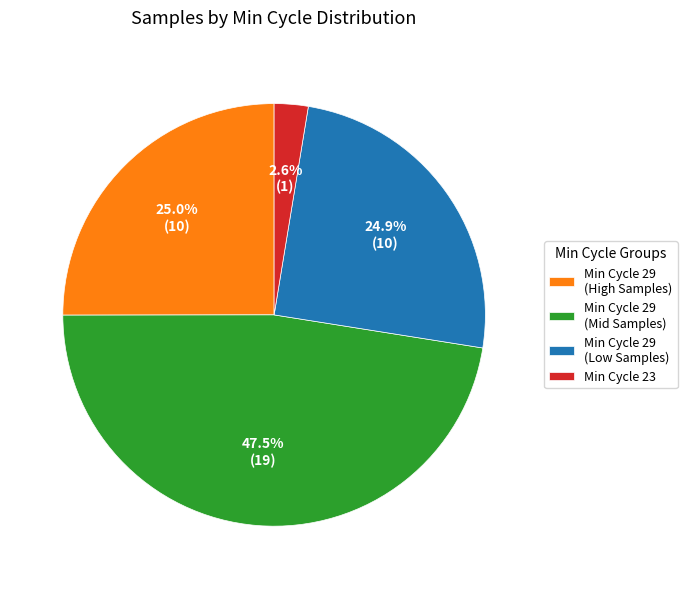

How many slices are in this pie chart?

4